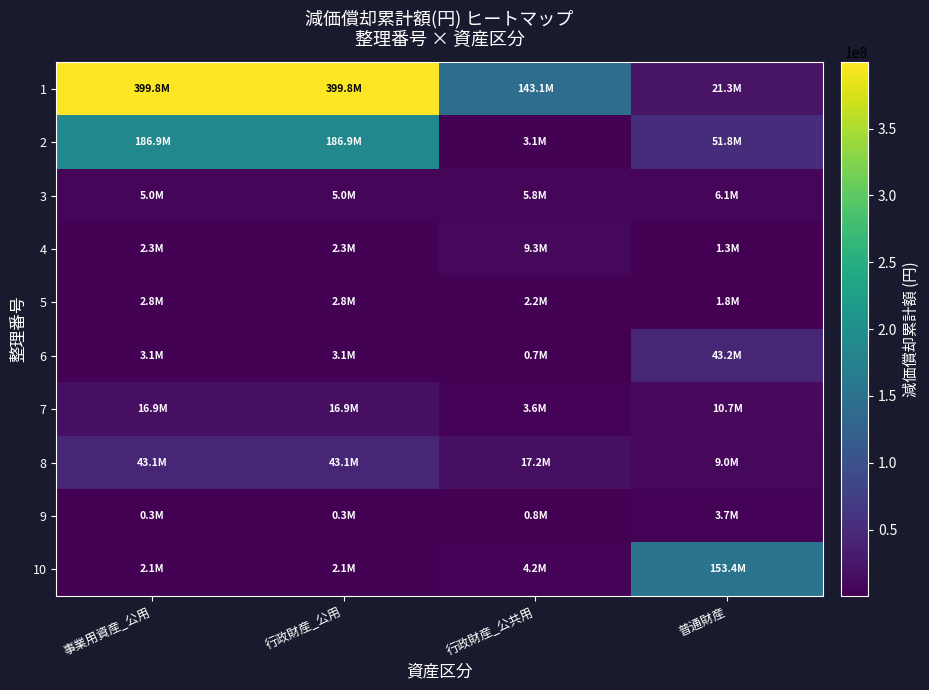

At 事業用資産_公用, list the series in order from largest to smallest.

1, 2, 8, 7, 3, 6, 5, 4, 10, 9